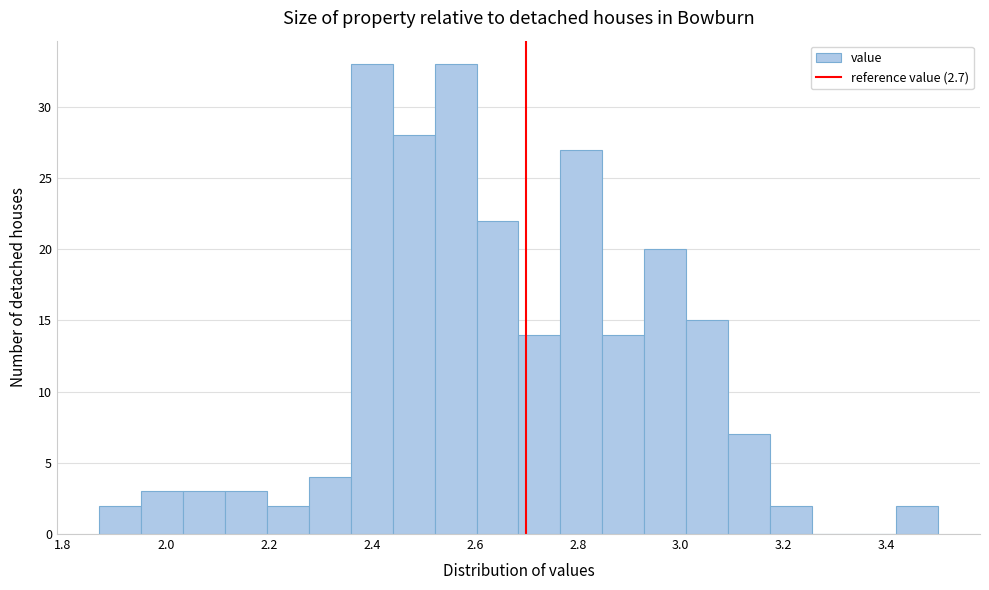

Reading left to right, transcribe this chart: for each bar, give the range it covers on the x-axis and its height. Neither the bar edges nor the heights are printed on the chart, so give them approximately, as read against the axes.

1.88 to 1.96: 2
1.96 to 2.04: 3
2.04 to 2.12: 3
2.12 to 2.20: 3
2.20 to 2.28: 2
2.28 to 2.36: 4
2.36 to 2.44: 33
2.44 to 2.52: 28
2.52 to 2.60: 33
2.60 to 2.68: 22
2.68 to 2.76: 14
2.76 to 2.84: 27
2.84 to 2.92: 14
2.92 to 3.02: 20
3.02 to 3.10: 15
3.10 to 3.18: 7
3.18 to 3.26: 2
3.26 to 3.34: 0
3.34 to 3.42: 0
3.42 to 3.50: 2